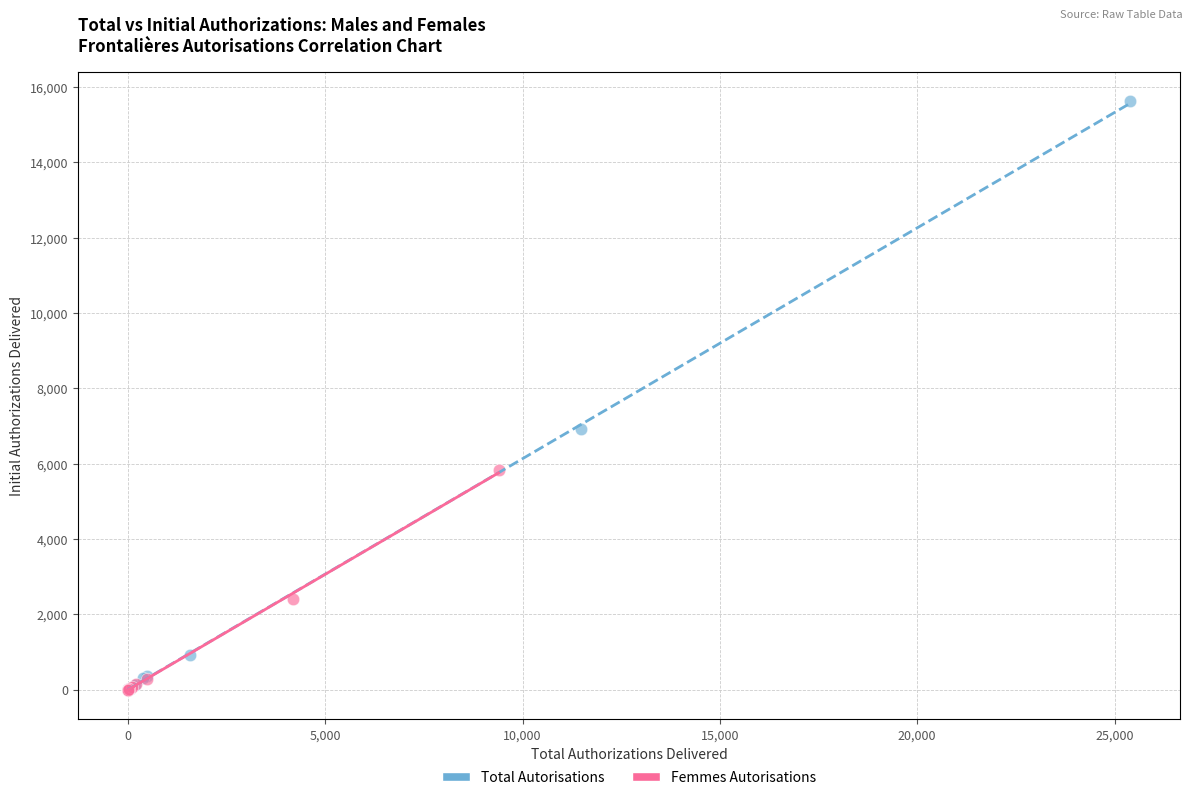

Which series reaches the maximum Y coordinate?

Total Autorisations